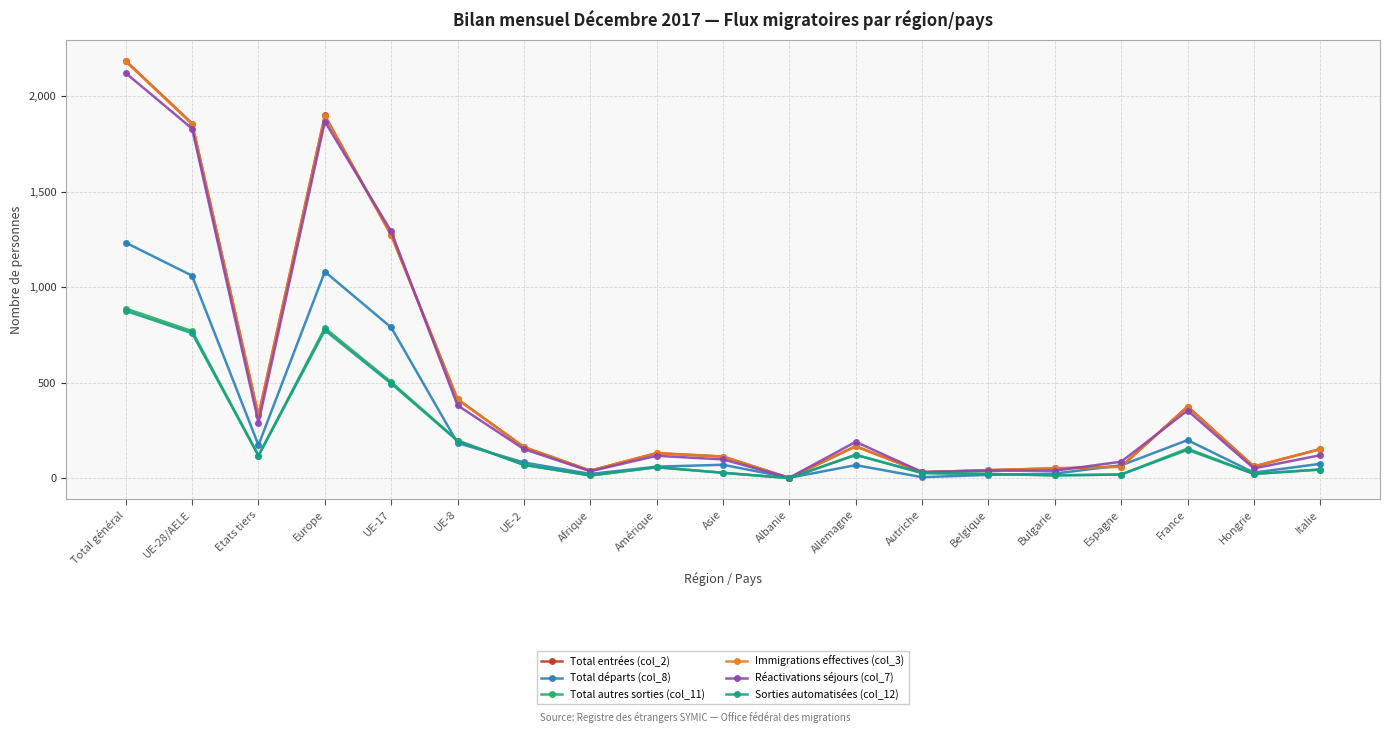

What is the value of the Réactivations séjours (col_7) point at the 7th from the left?

152